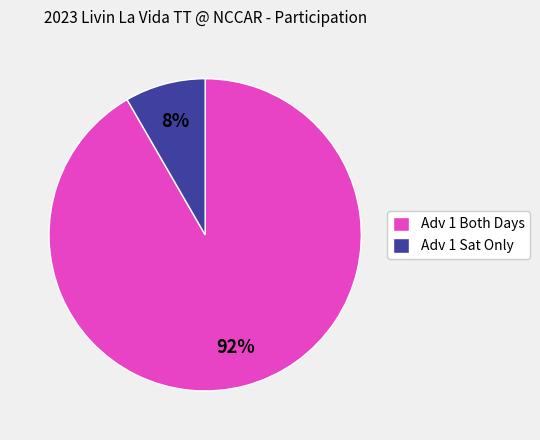

To the nearest percent, what is the average slice percentage?

50%